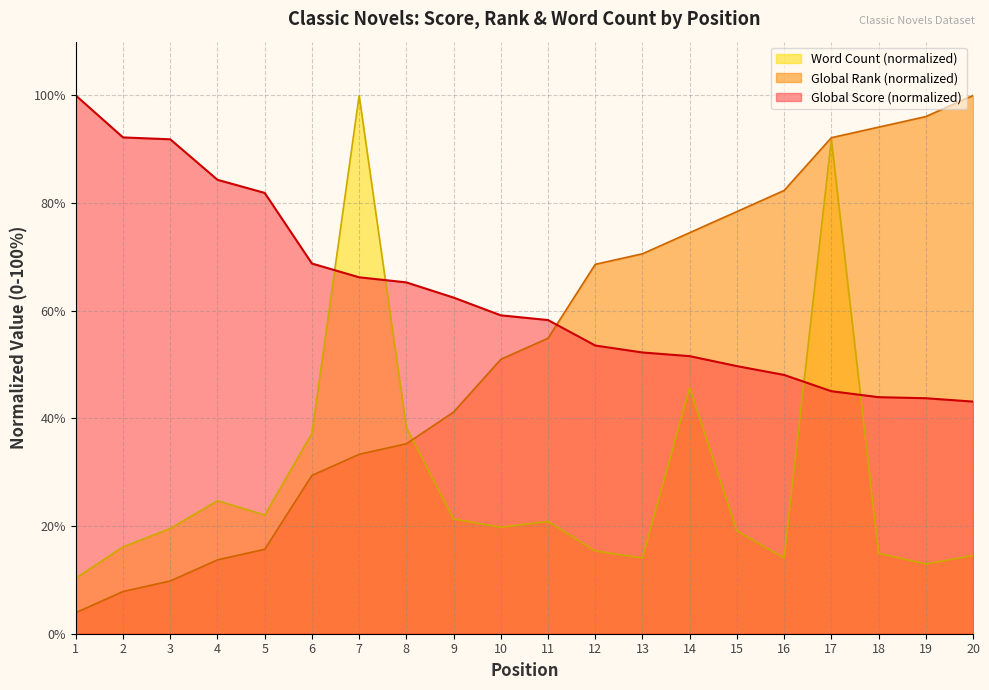

Count the number of data series in this chart.

3